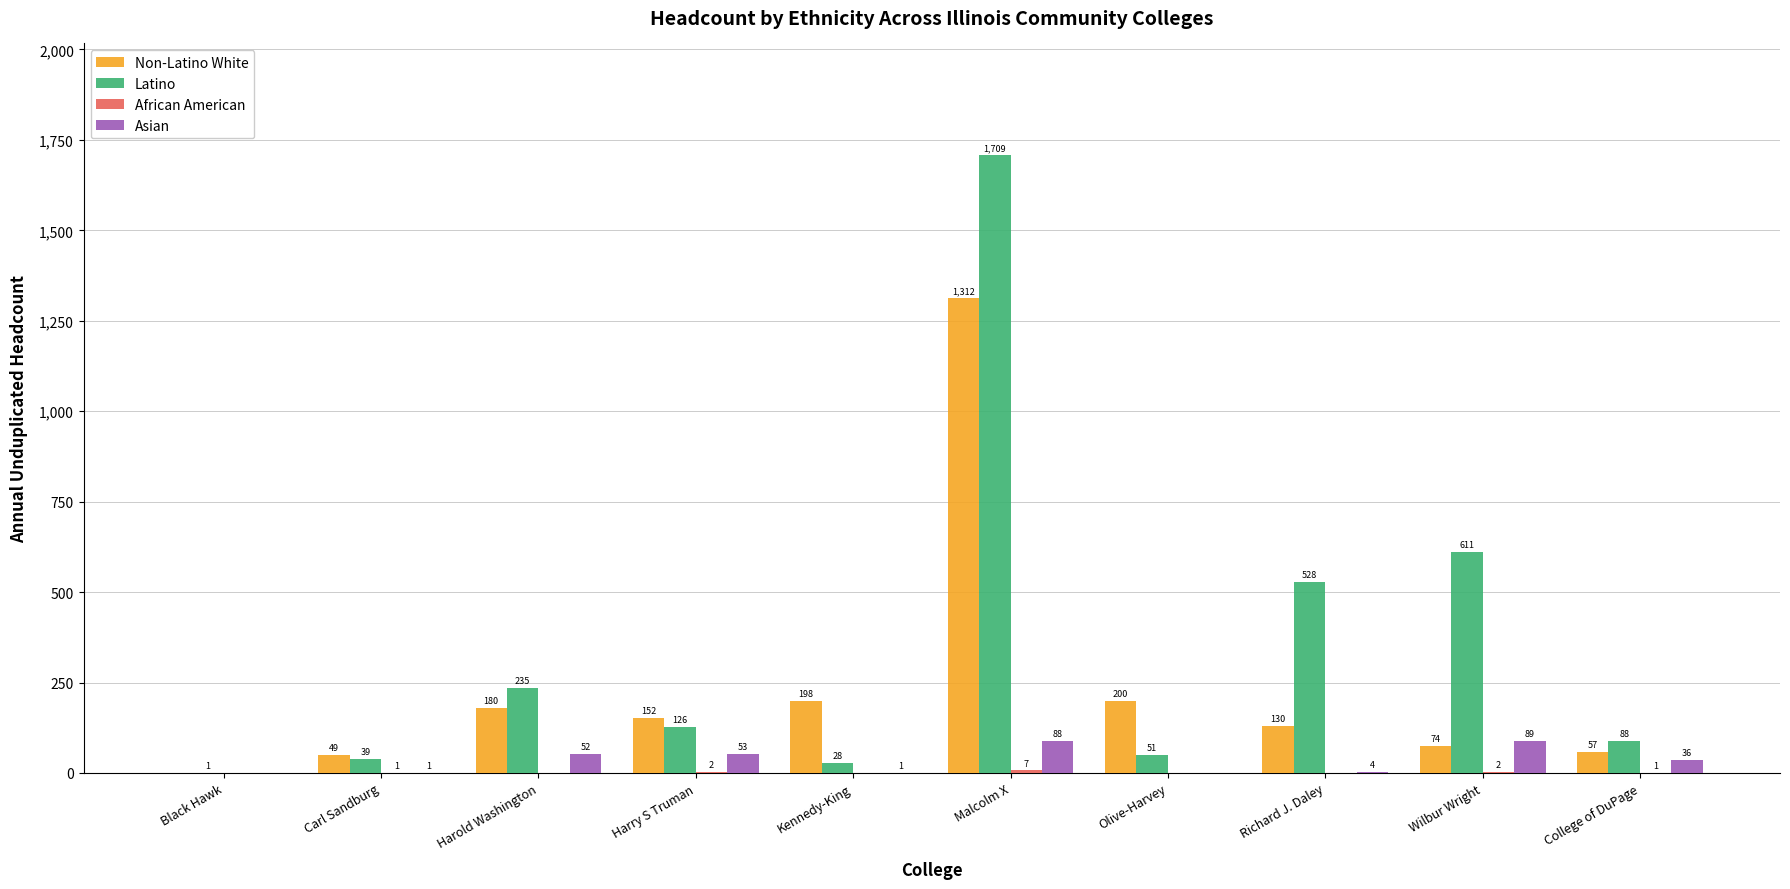

What is the sum of the Asian values at Harry S Truman and Kennedy-King?

54